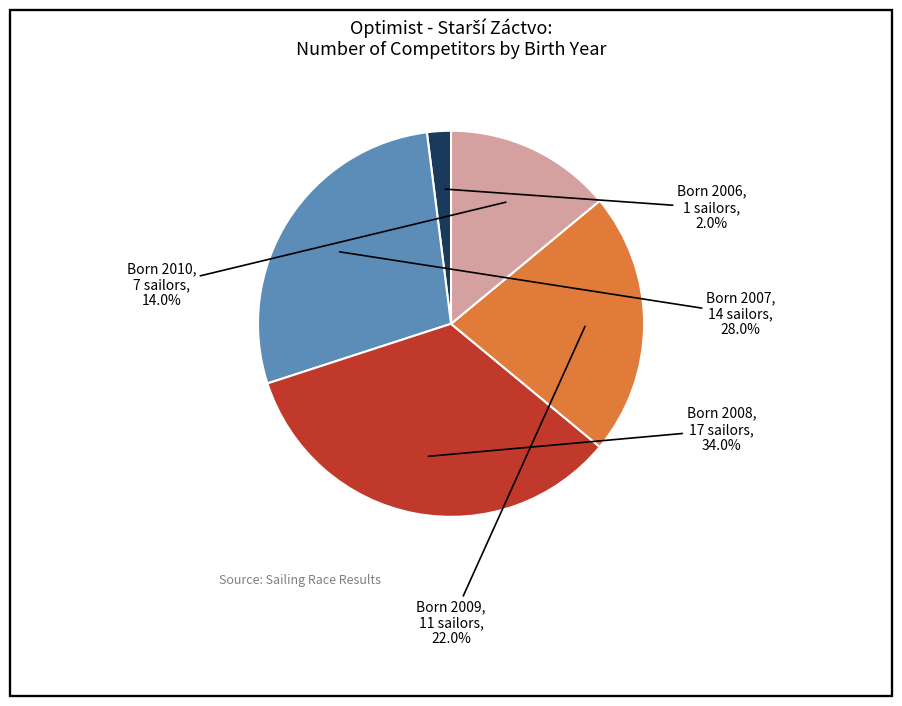

Does any single category account for the majority?

No